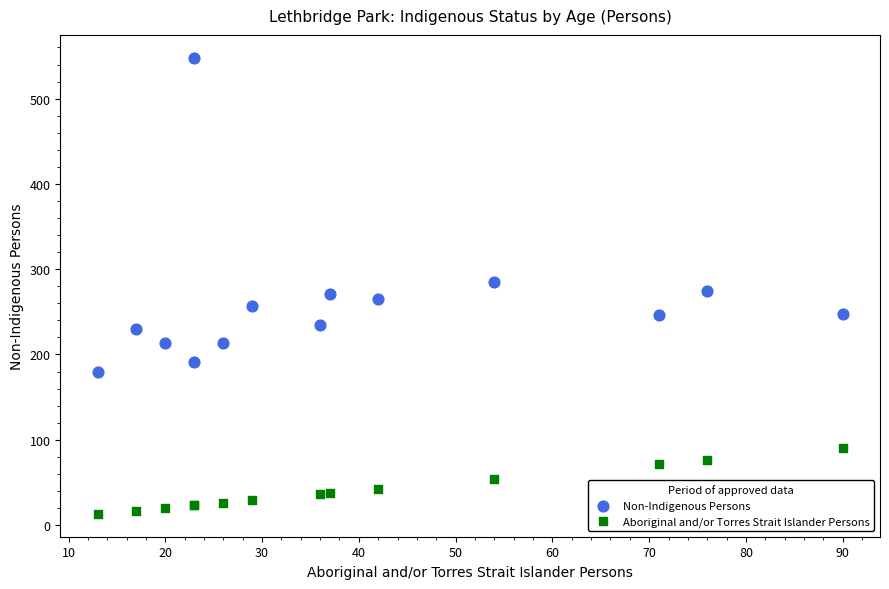

Which series contains the highest Y value?

Non-Indigenous Persons